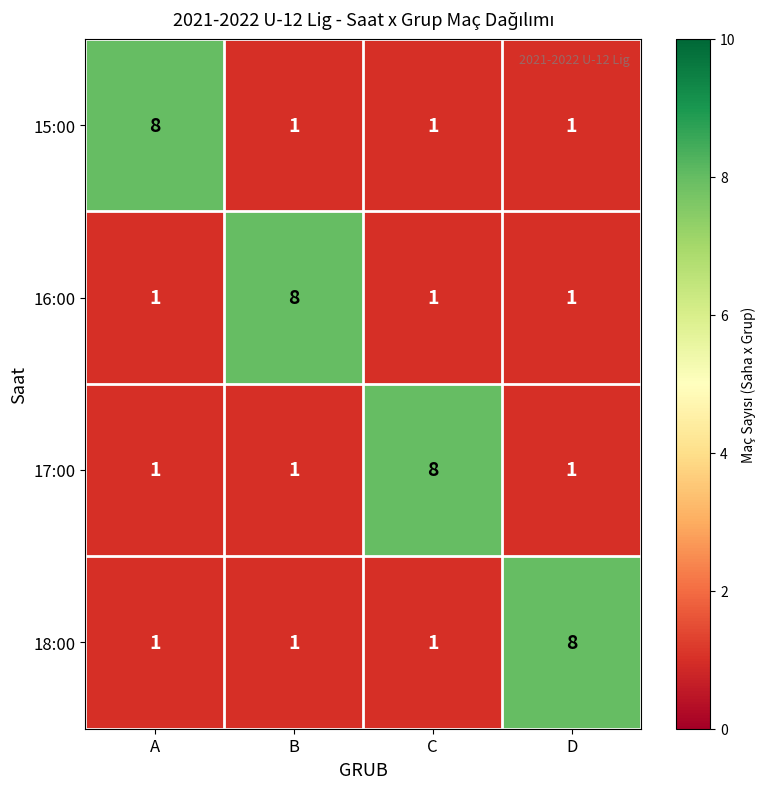

Count the number of categories in the chart.

4